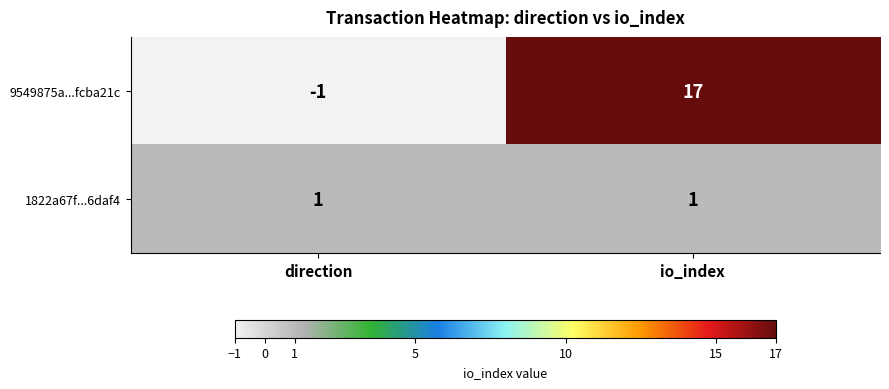

How many series are shown in this chart?

2